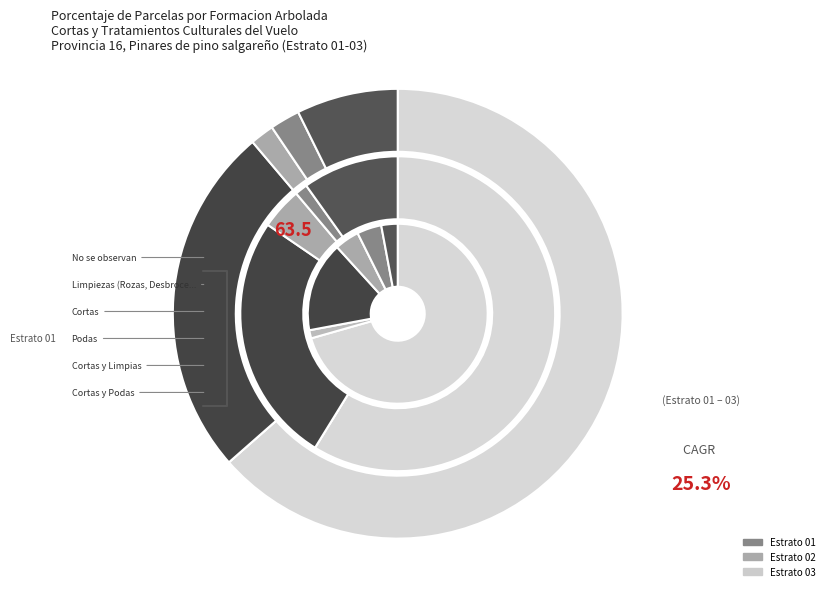

What percentage is the Podas slice, to the nearest percent?

2%